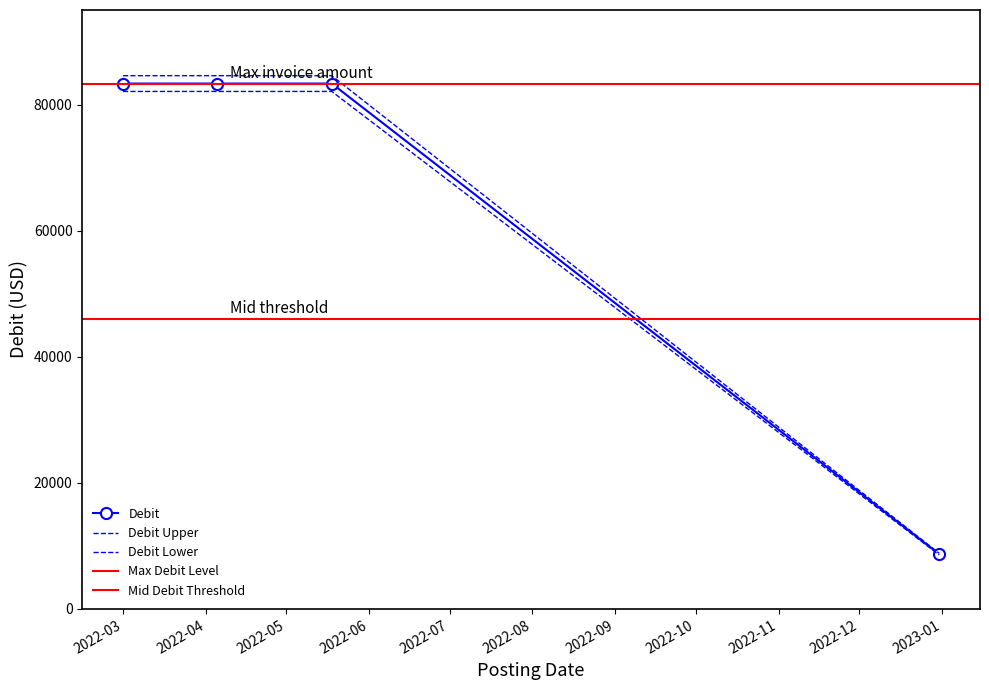

What is the label of the 4th point from the left?

2022-12-31